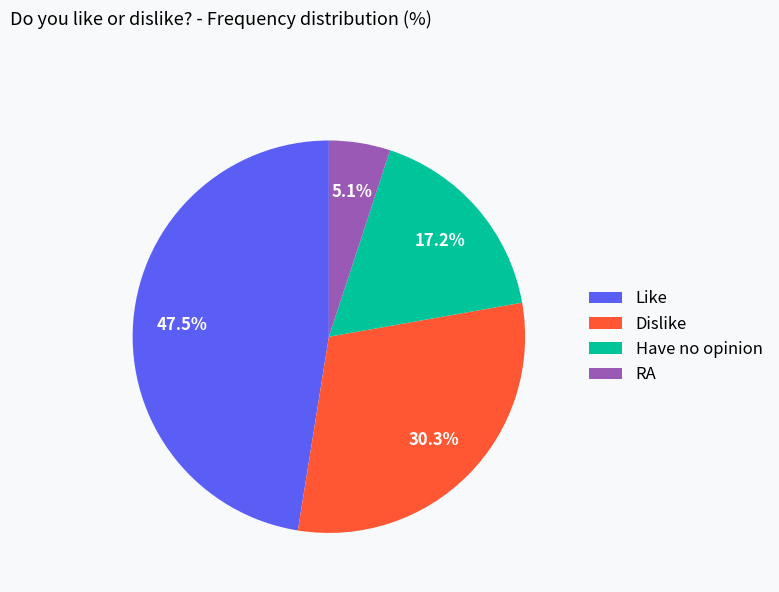

Which has a higher value, Have no opinion or Like?

Like